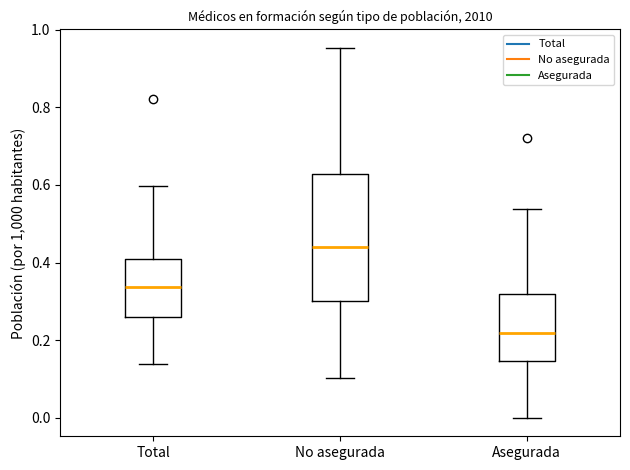

Which box's median line is the highest?

No asegurada